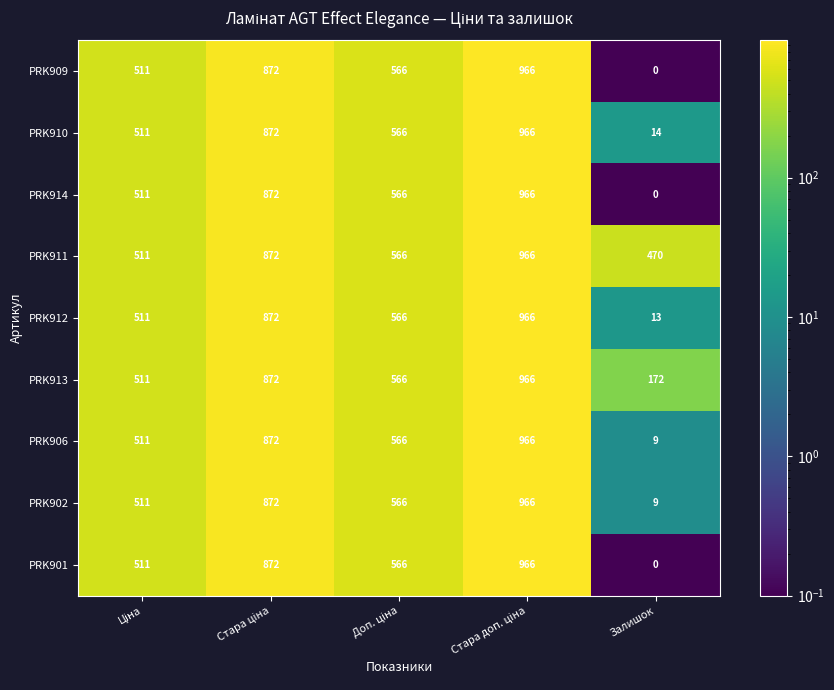

What is the sum of all PRK911 values?

3385